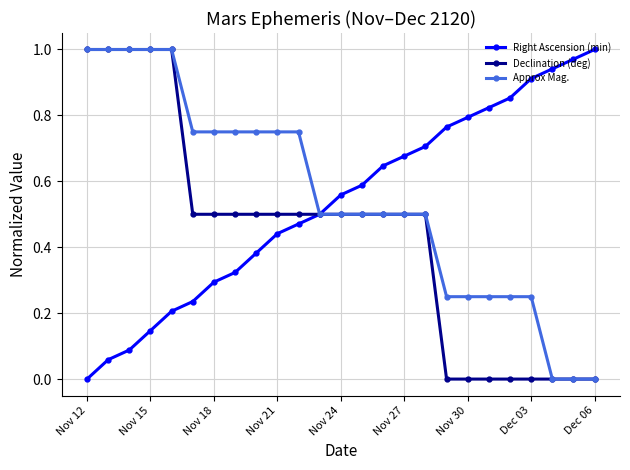

At which label does Right Ascension (min) reach its peak?

Dec 06